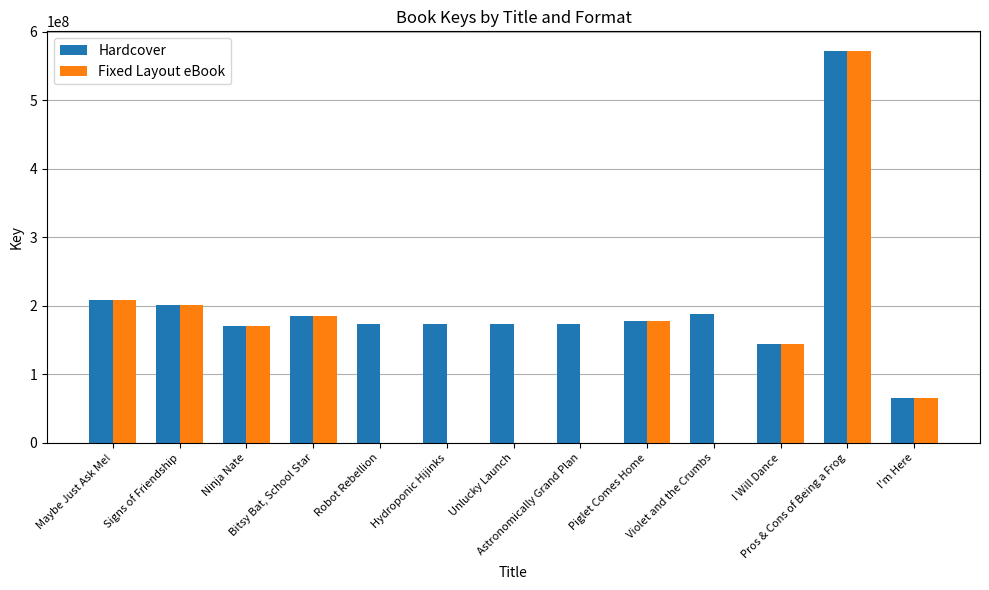

At which category is the sum across all series the highest?

Pros & Cons of Being a Frog